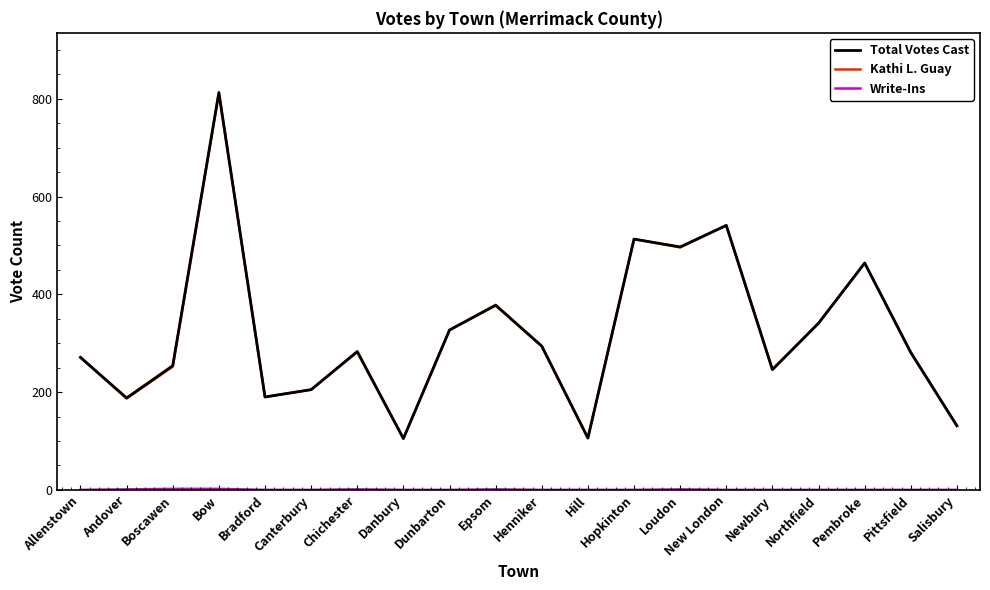

Where does the Kathi L. Guay series first go above 282?

Bow